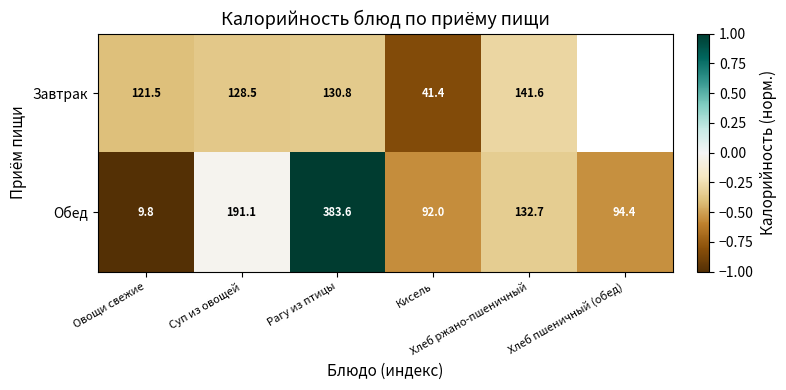

Is it true that Завтрак equals -0.5 at Хлеб ржано-пшеничный?

False